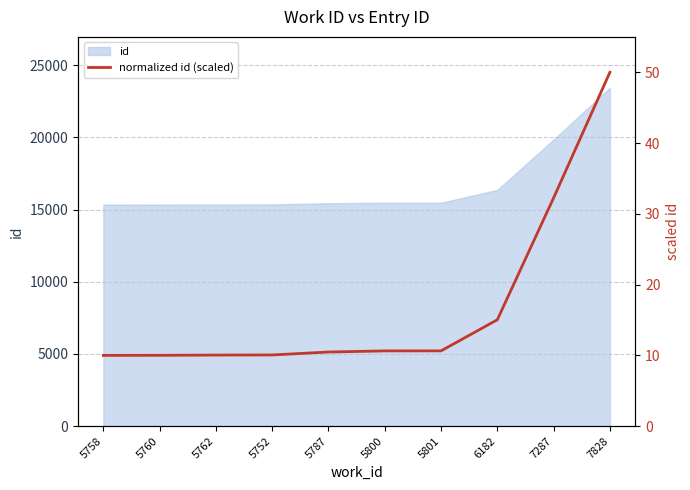

The value at 6182 is 20.3. True or false?

False